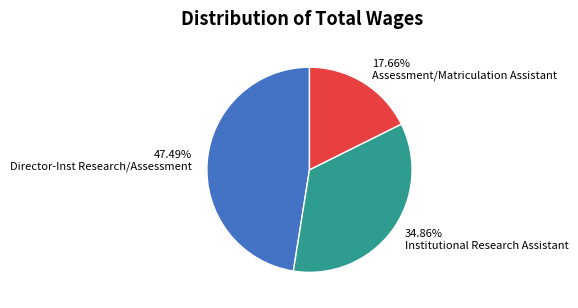

Rank the categories by value from lowest to highest.

17.66% Assessment/Matriculation Assistant, 34.86% Institutional Research Assistant, 47.49% Director-Inst Research/Assessment